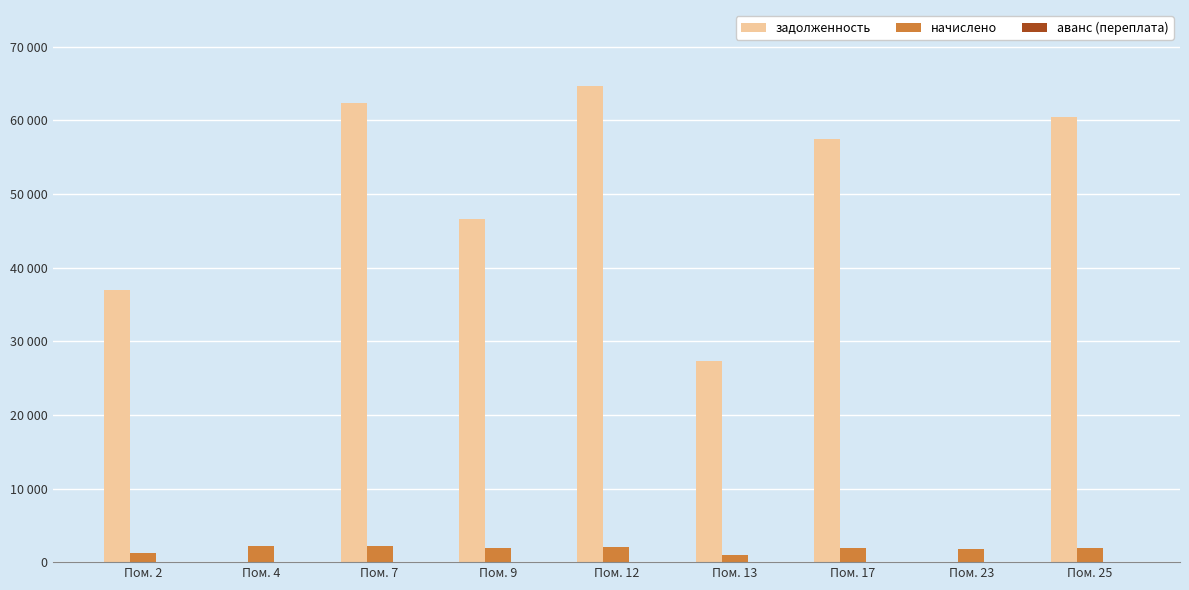

List the labels in order of задолженность value, smallest first.

Пом. 4, Пом. 23, Пом. 13, Пом. 2, Пом. 9, Пом. 17, Пом. 25, Пом. 7, Пом. 12